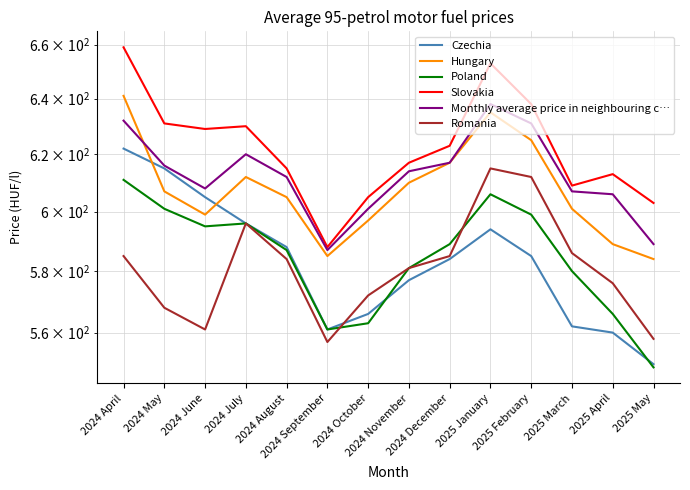

List the series in order of their peak value, lowest first.

Poland, Romania, Czechia, Monthly average price in neighbouring c…, Hungary, Slovakia